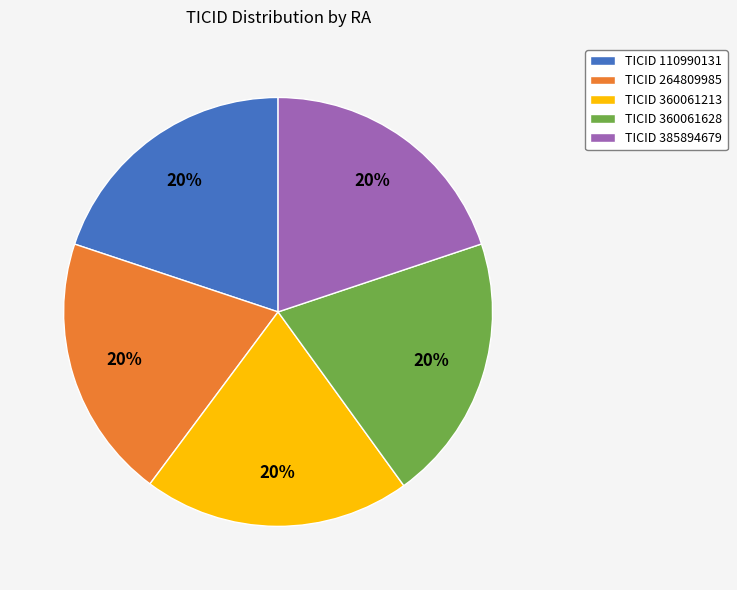

To the nearest percent, what percentage of the pie is TICID 385894679?

20%